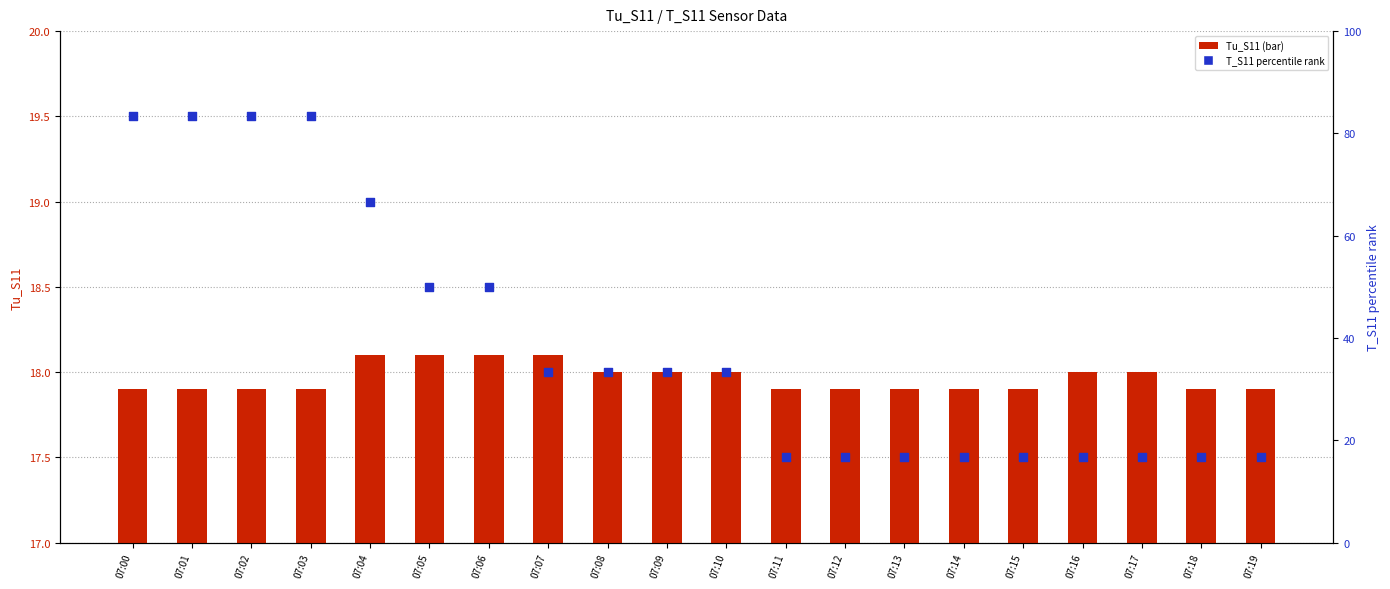

What is the total value across all series at 07:10?

51.3